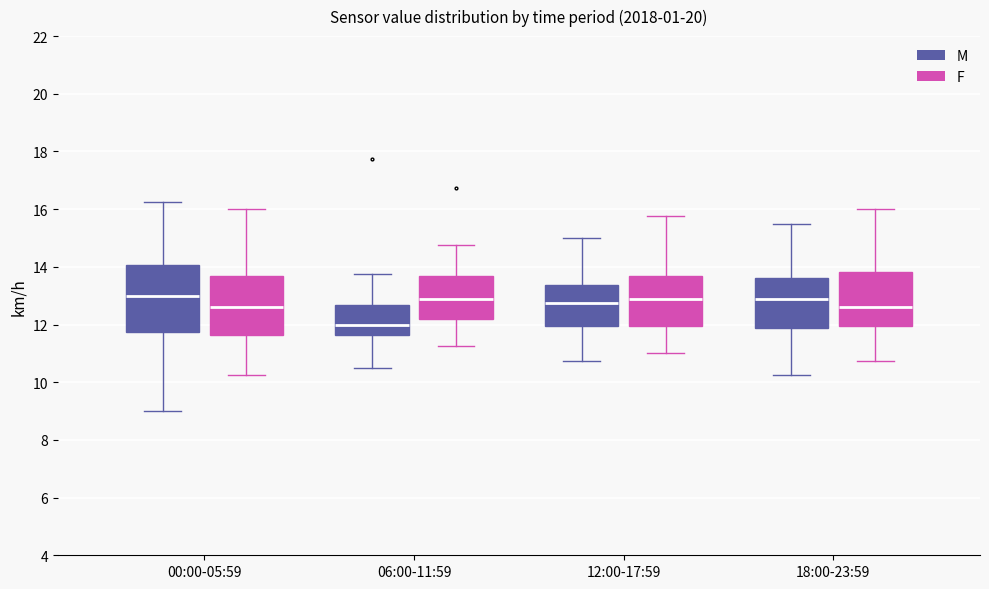

Where is the upper edge of the box for 00:00-05:59 (M) on the y-axis? The values are not printed on the chart, so give them approximately, as read against the axis.

14.0